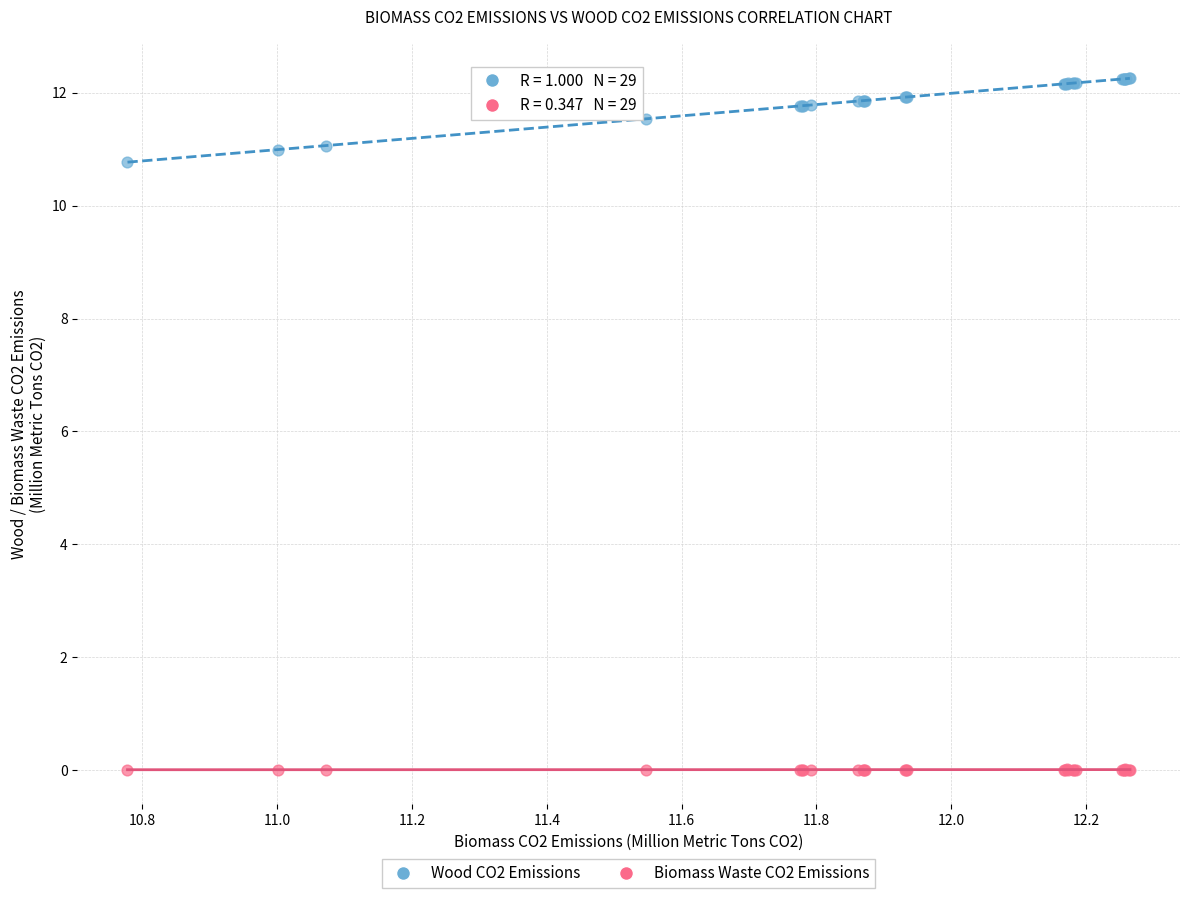

Which series has the largest Y range (max minus min)?

Wood CO2 Emissions